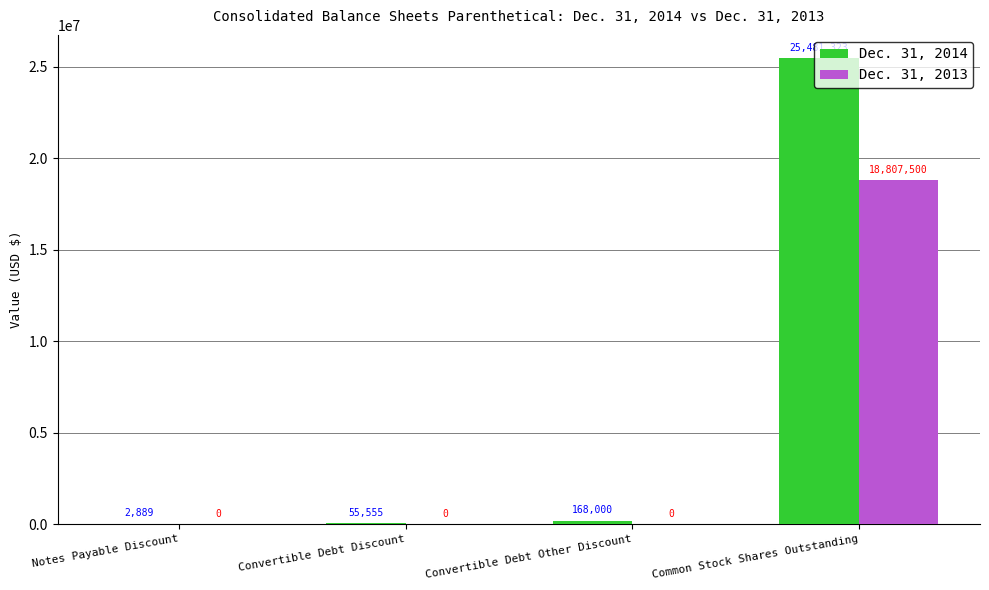

True or false: Dec. 31, 2013 has a value of 0 at Convertible Debt Discount.

True